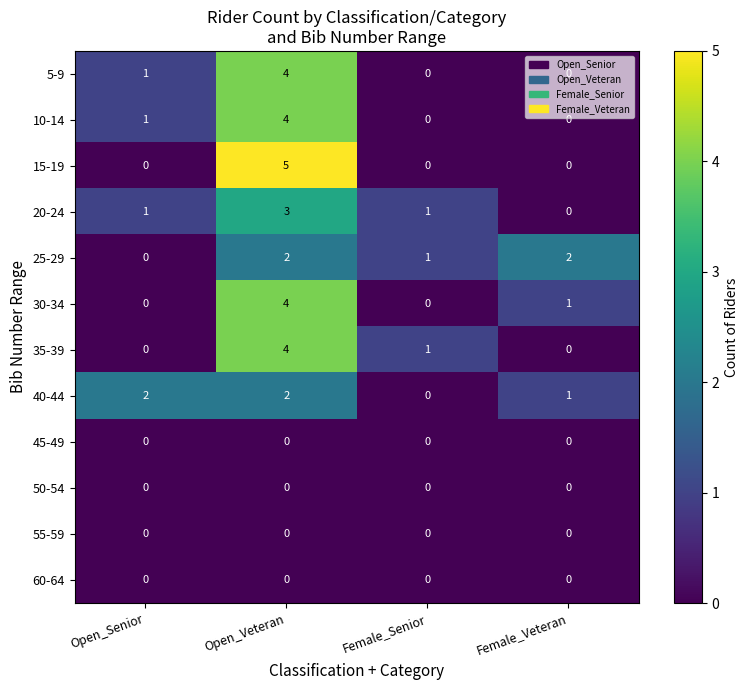

What is the total value across all series at Open_Senior?

5